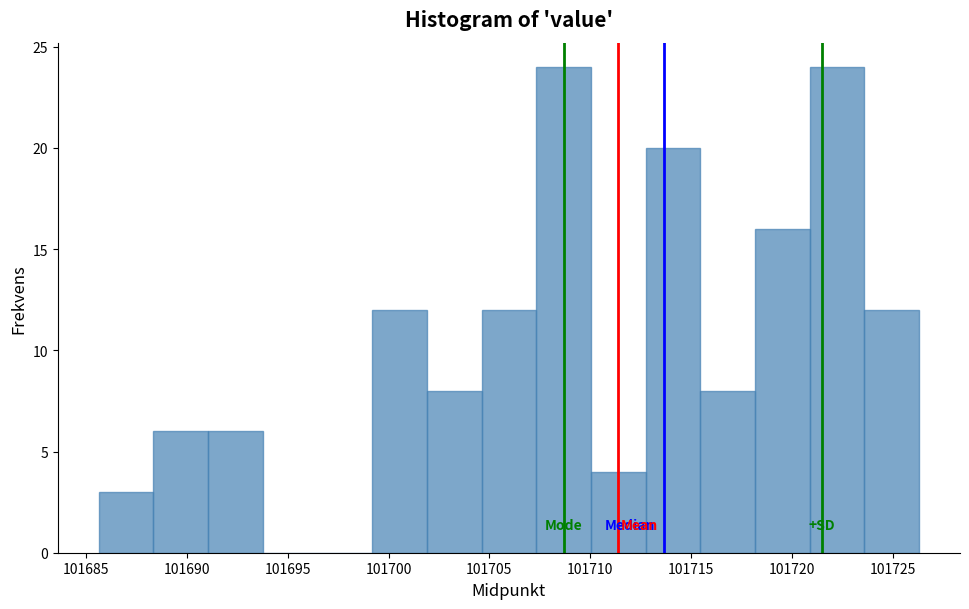

Reading left to right, list every bar in this chart as the range it spans on the x-axis followed by its height. Neither the bar edges nor the heights are printed on the chart, so give them approximately, as read against the axes.

101685.5 to 101688.5: 3
101688.5 to 101691.0: 6
101691.0 to 101694.0: 6
101694.0 to 101696.5: 0
101696.5 to 101699.0: 0
101699.0 to 101702.0: 12
101702.0 to 101704.5: 8
101704.5 to 101707.5: 12
101707.5 to 101710.0: 24
101710.0 to 101713.0: 4
101713.0 to 101715.5: 20
101715.5 to 101718.0: 8
101718.0 to 101721.0: 16
101721.0 to 101723.5: 24
101723.5 to 101726.5: 12